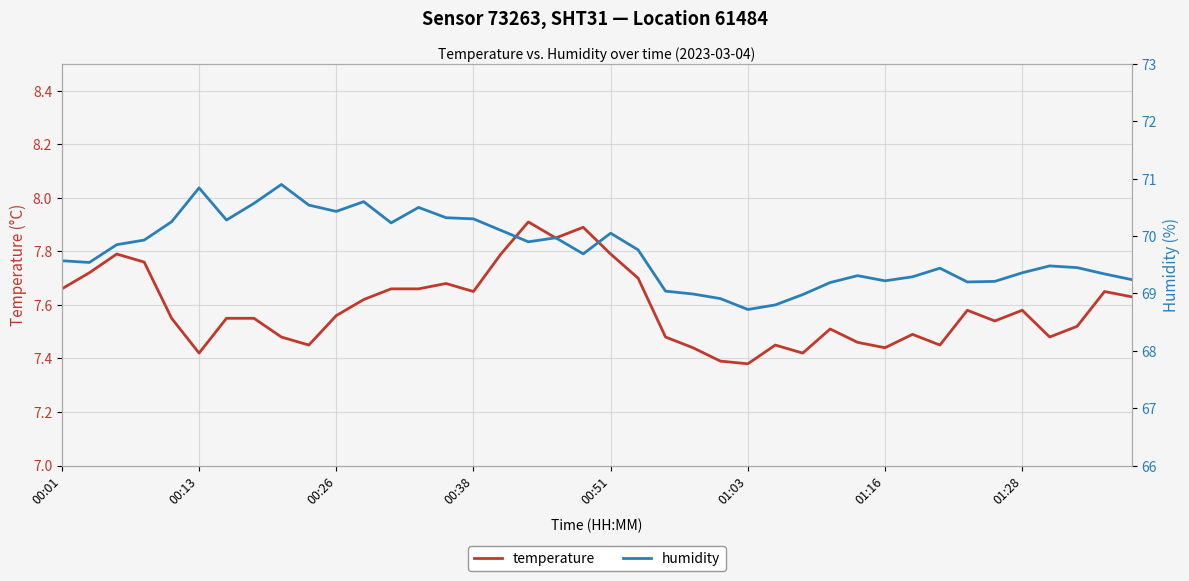

Does the chart display data point markers on the line(s)?

No